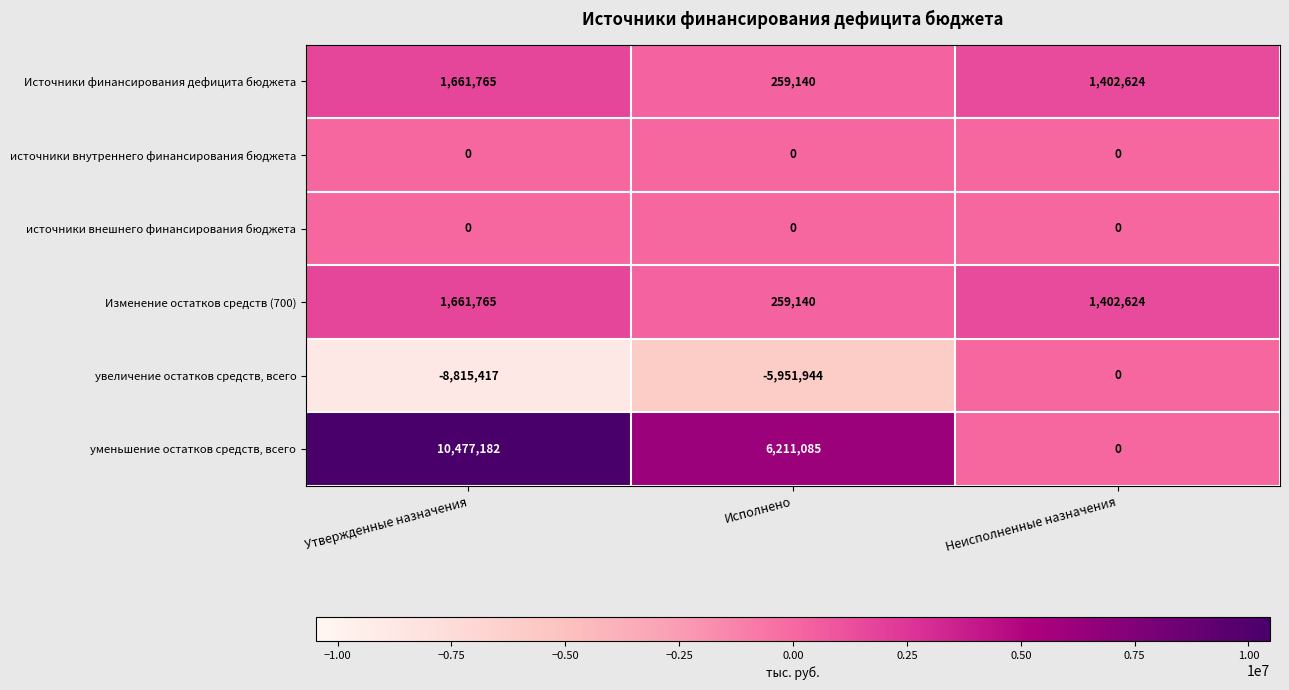

Reading left to right, list all the values displayed in this chart.

Источники финансирования дефицита бюджета: 1661765	259140	1402624
источники внутреннего финансирования бюджета: 0	0	0
источники внешнего финансирования бюджета: 0	0	0
Изменение остатков средств (700): 1661765	259140	1402624
увеличение остатков средств, всего: -8815417	-5951944	0
уменьшение остатков средств, всего: 10477182	6211085	0